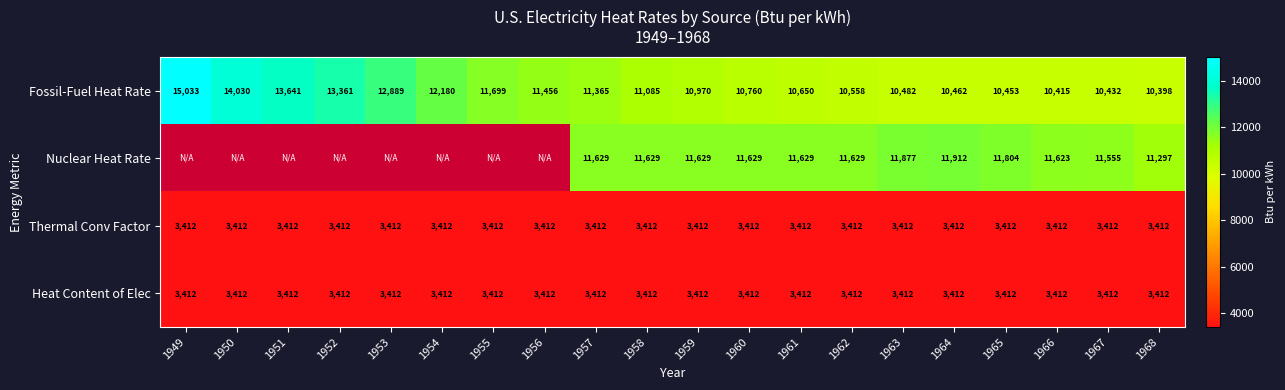

Which category has the lowest value in the Fossil-Fuel Heat Rate series?

1968